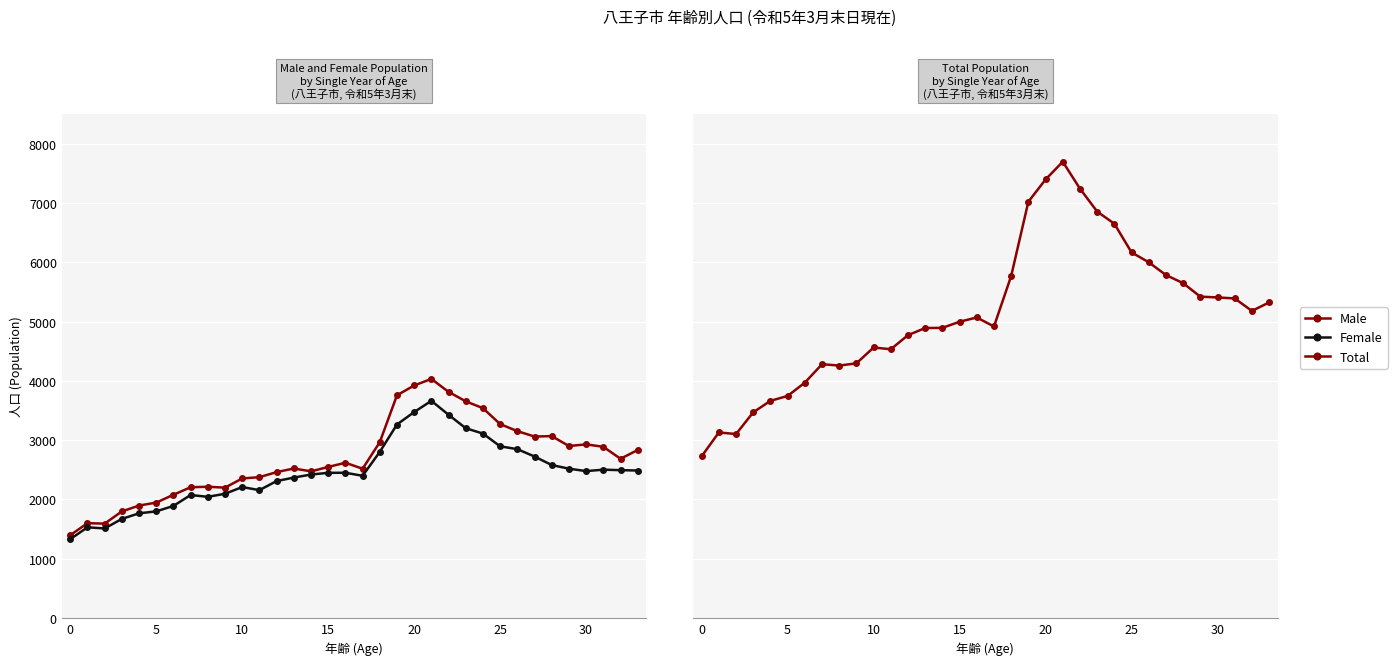

What is the difference between the maximum and minimum values in the Total series?

4968